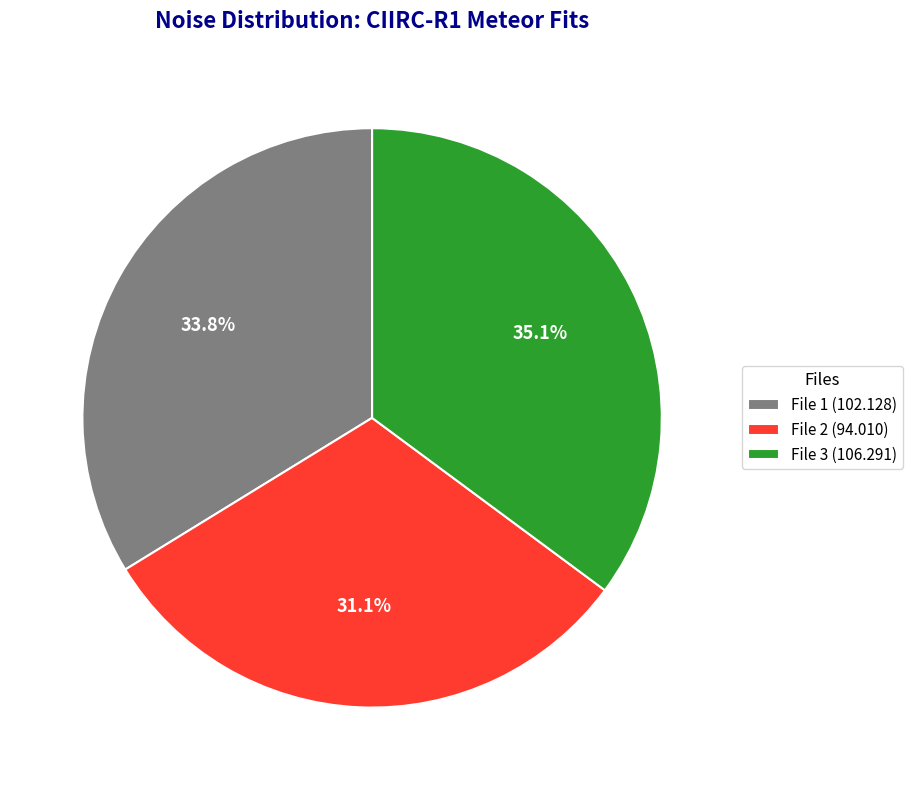

What portion of the pie excludes File 3 (106.291)?

64.9%